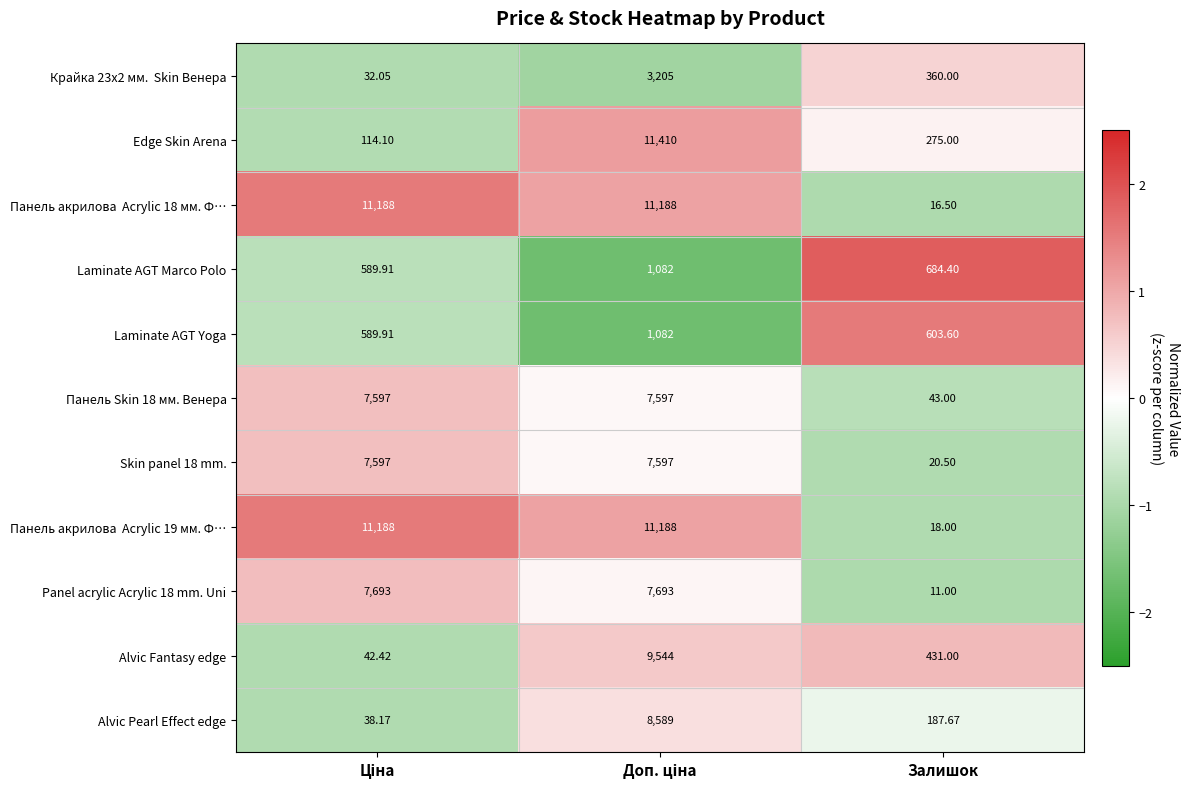

At which label is Laminate AGT Yoga closest to 835?

Залишок